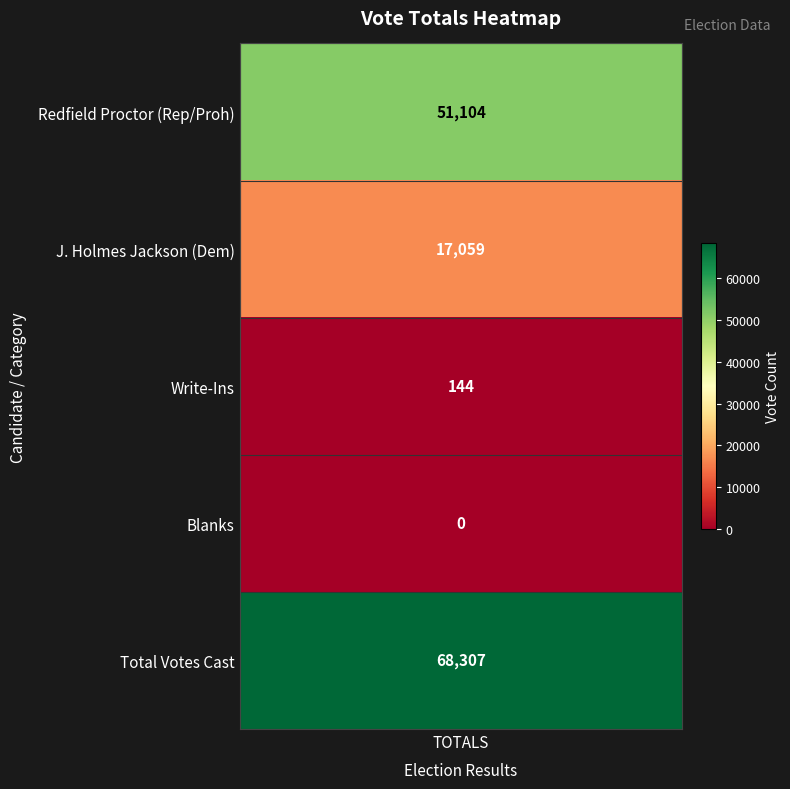

Rank the categories by value from lowest to highest.

3, 2, 1, 0, 4